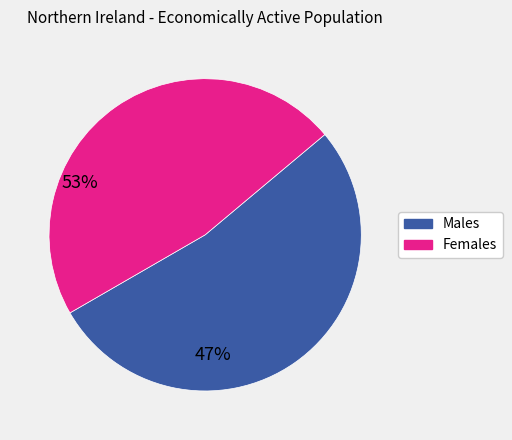

Does any single category account for the majority?

Yes